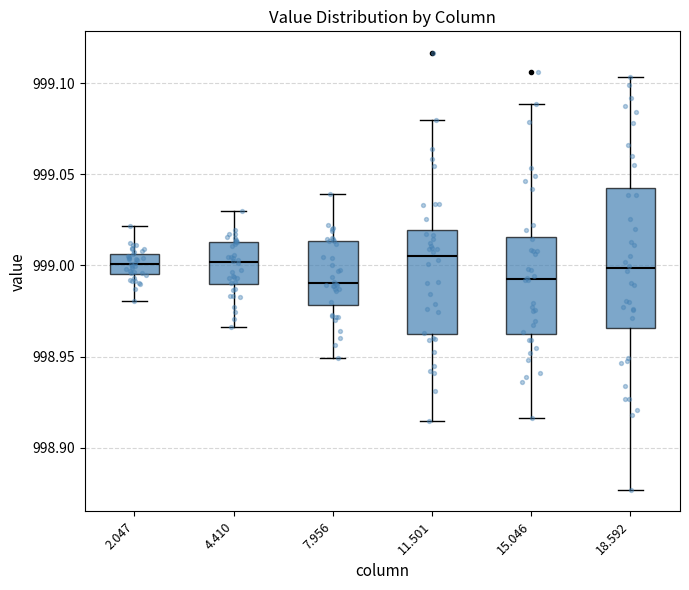

Where does the median line of the box at x = 15.046 sit on the y-axis? The values are not printed on the chart, so give them approximately, as read against the axis.

998.995